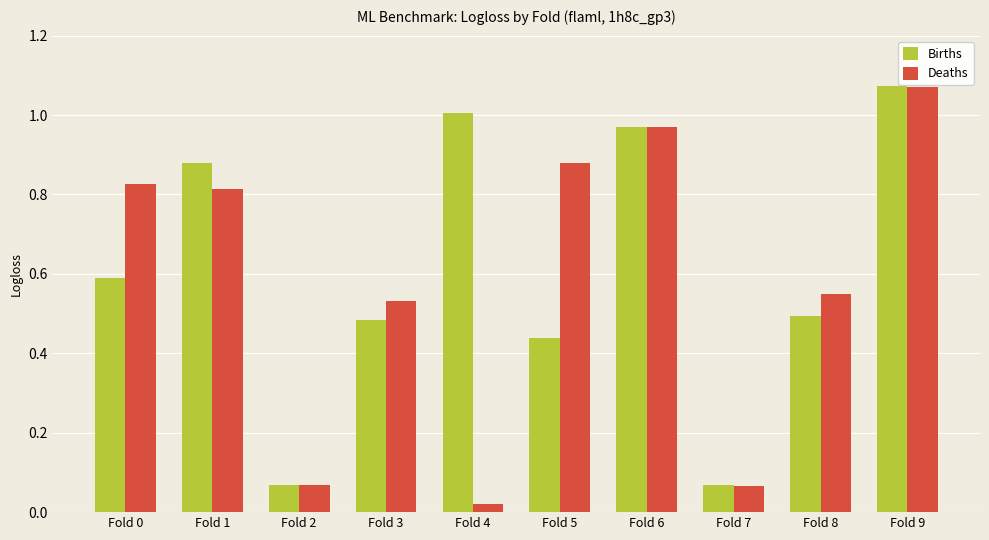

The Deaths series shows 1.3 at Fold 5. True or false?

False